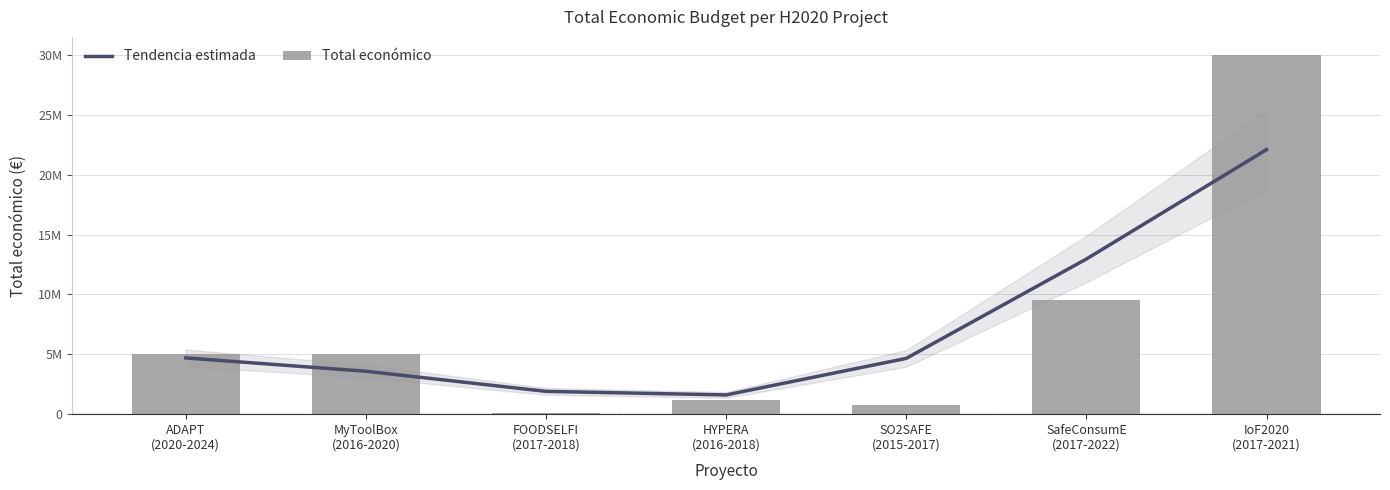

At which label does Total económico first exceed 4997660?

ADAPT
(2020-2024)